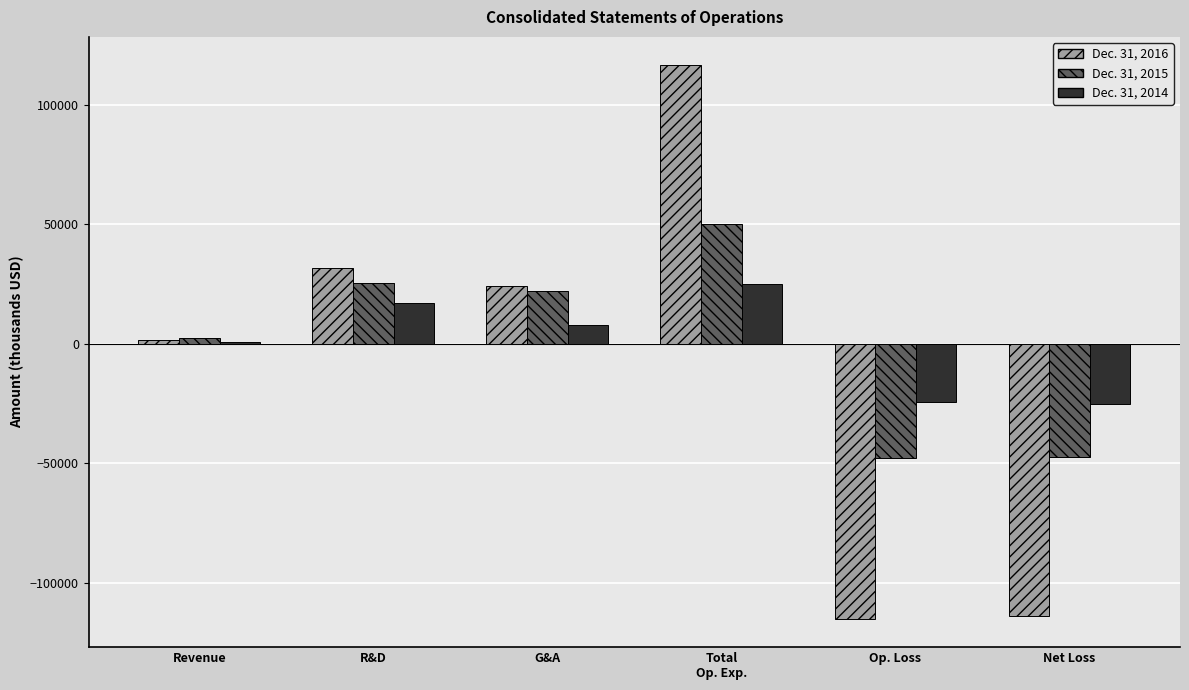

Where is Dec. 31, 2015 nearest to the value 1159?

Revenue